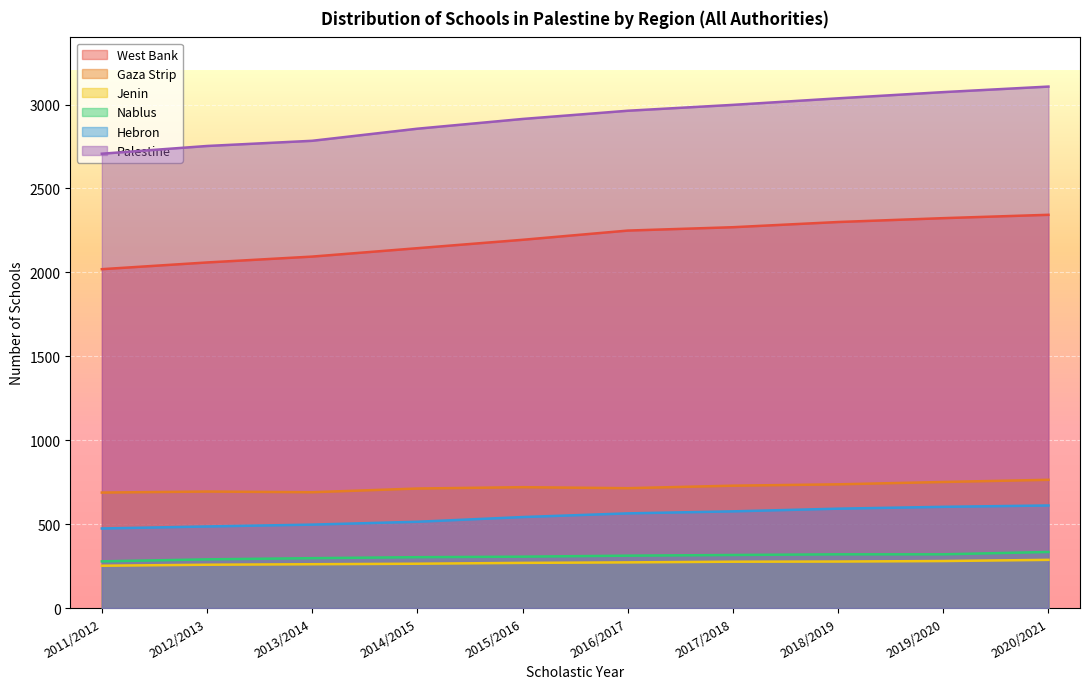

Between 2016/2017 and 2019/2020, which series saw the biggest shift?

Palestine